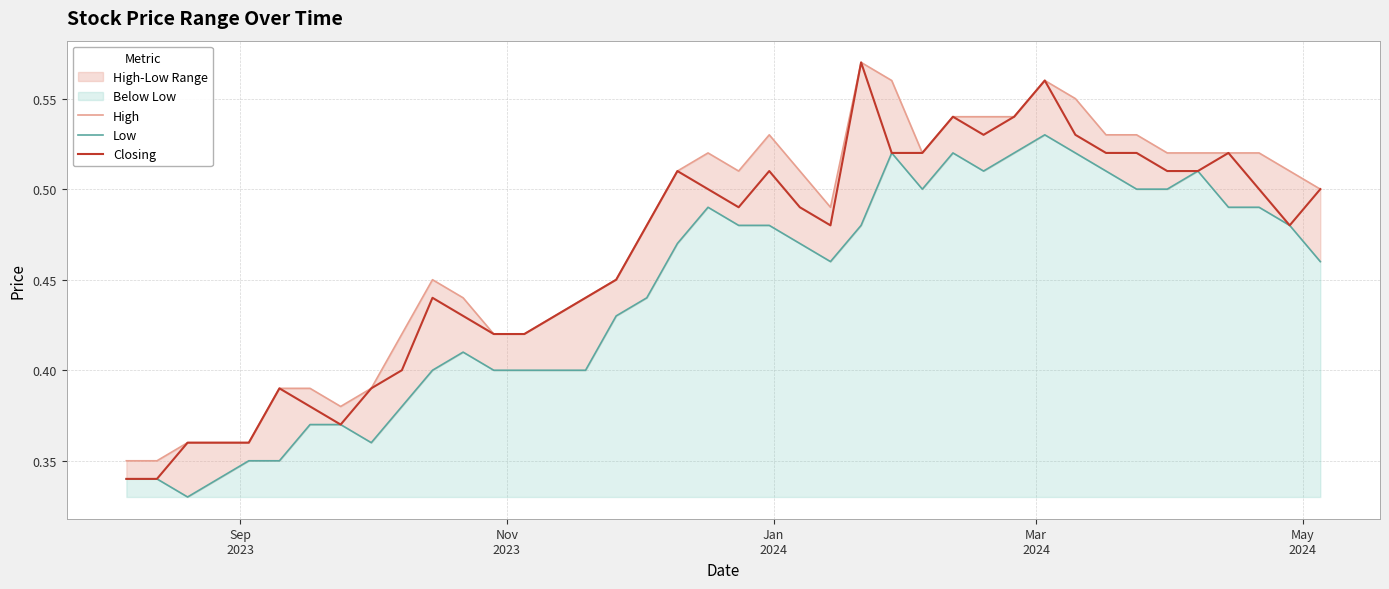

True or false: High and Low intersect in this chart.

False